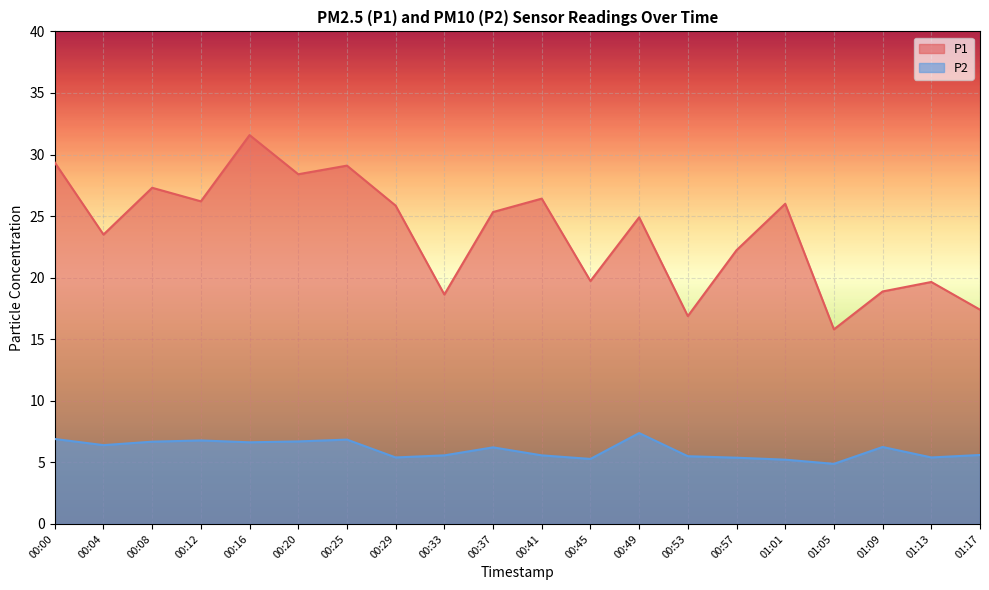

True or false: P1 and P2 cross at least once.

False